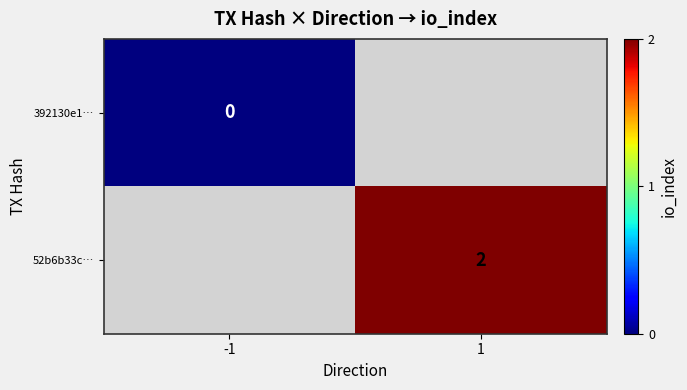

The value of 52b6b33c… at 1 is 1. True or false?

False